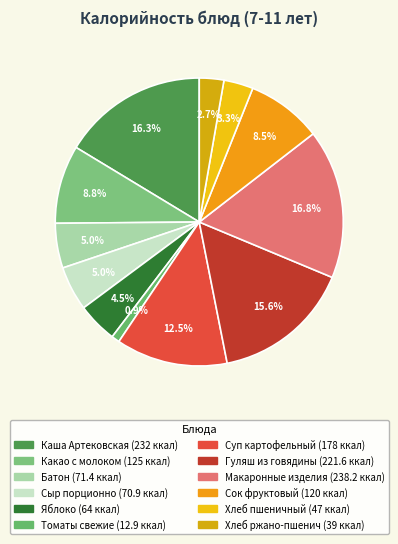

To the nearest percent, what is the combined percentage of Хлеб ржано-пшенич and Какао с молоком?

12%